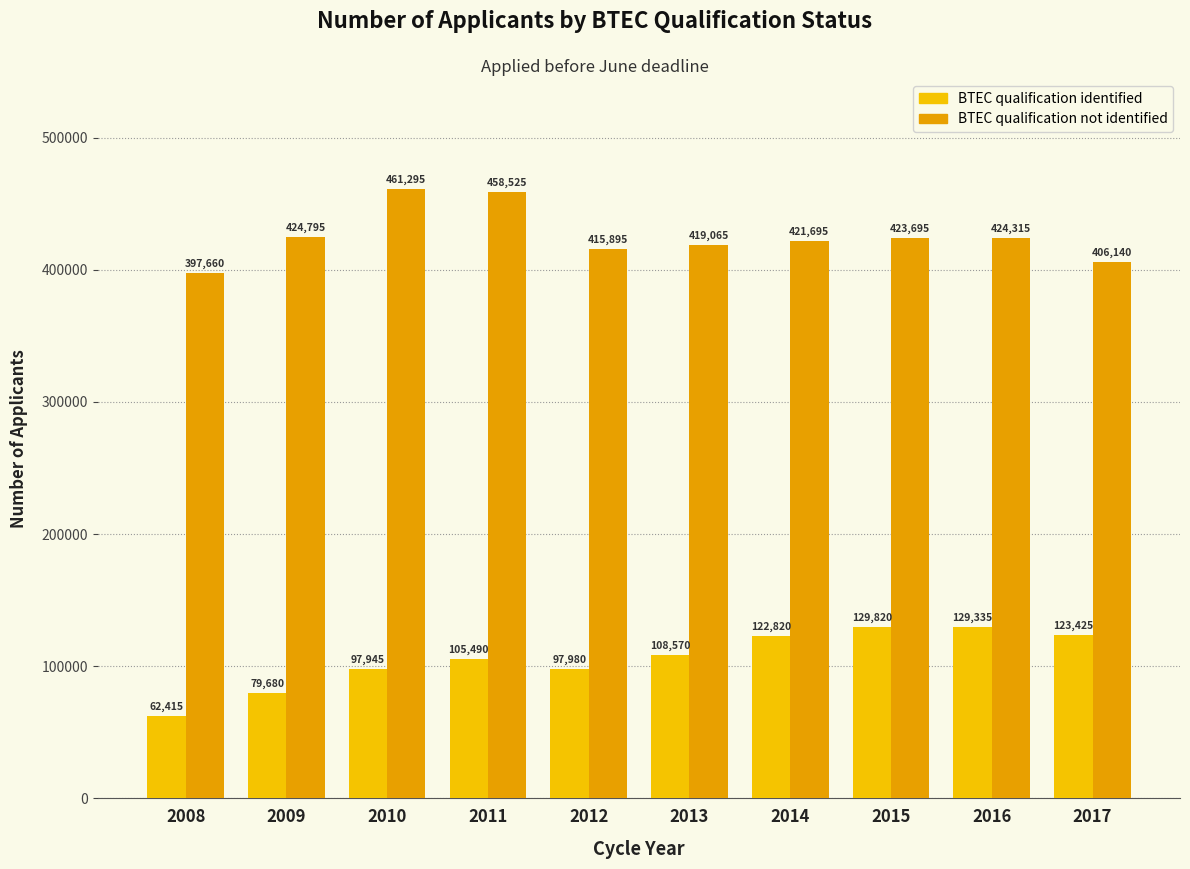

Reading left to right, transcribe all the data shown in this chart.

BTEC qualification identified: 62415	79680	97945	105490	97980	108570	122820	129820	129335	123425
BTEC qualification not identified: 397660	424795	461295	458525	415895	419065	421695	423695	424315	406140